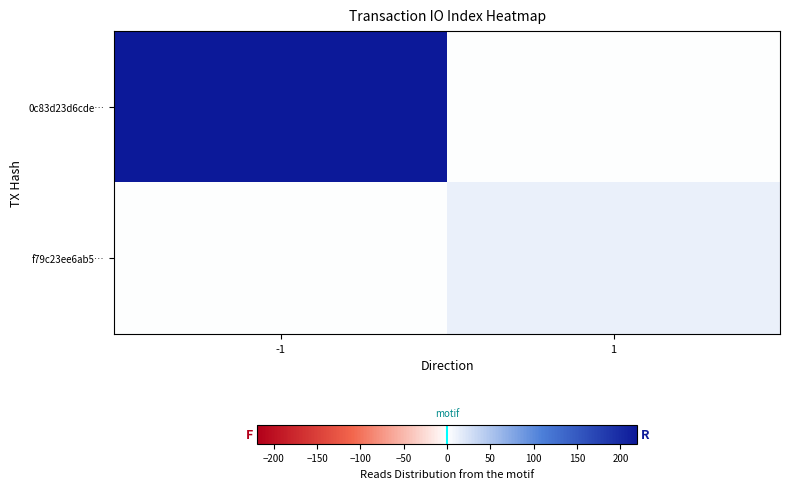

Which has a higher value, 1 or -1?

-1